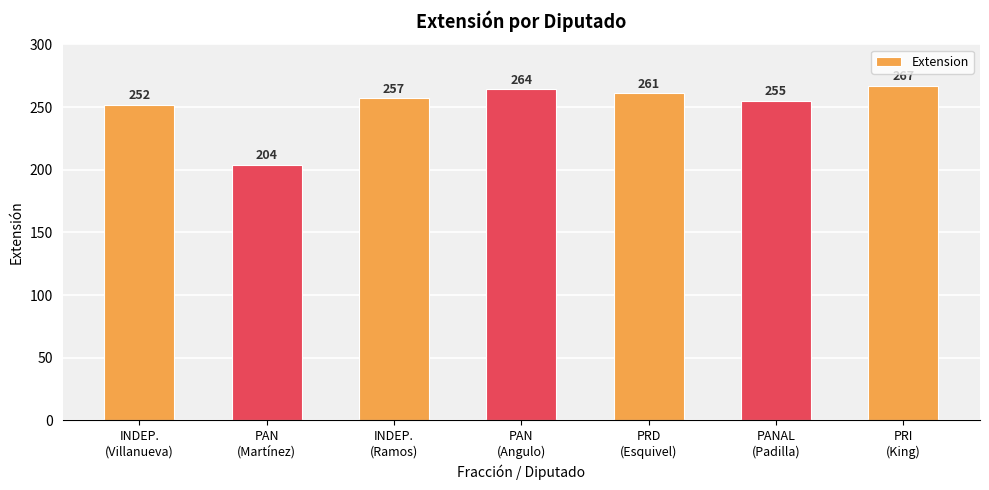

Which label corresponds to the largest value in the chart?

PRI
(King)